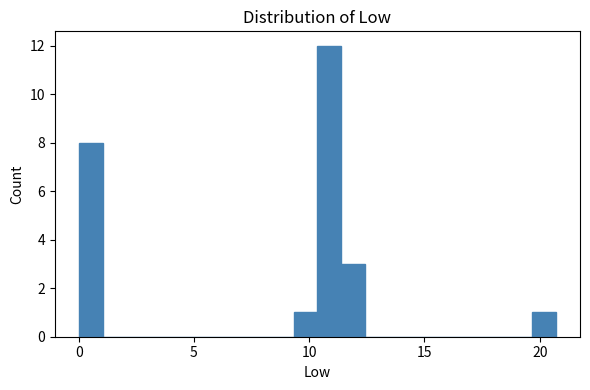

Around what value on the x-axis is the tallest bar? Give the approximate position of its centre, as read against the axis.

11.0